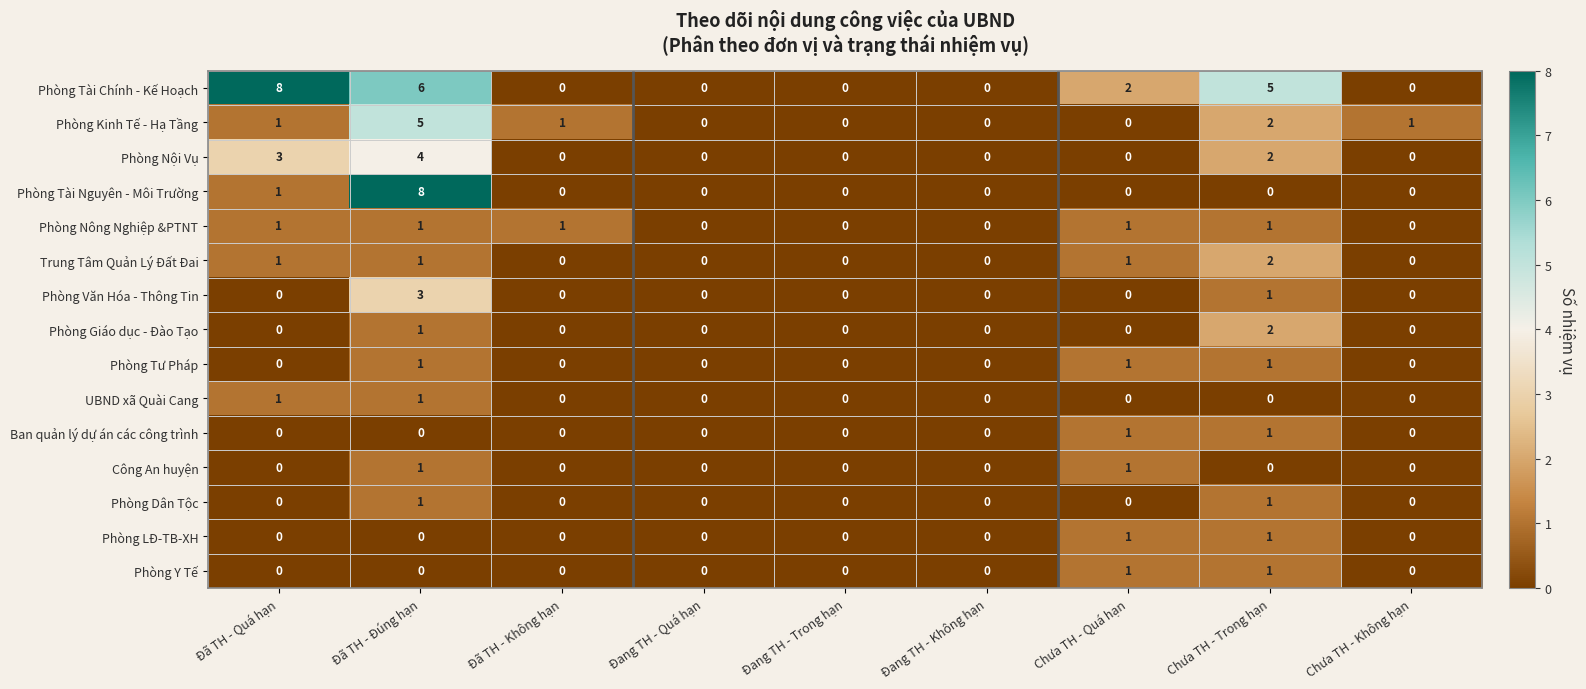

Count the Trung Tâm Quản Lý Đất Đai values in the range 0 to 1.

8